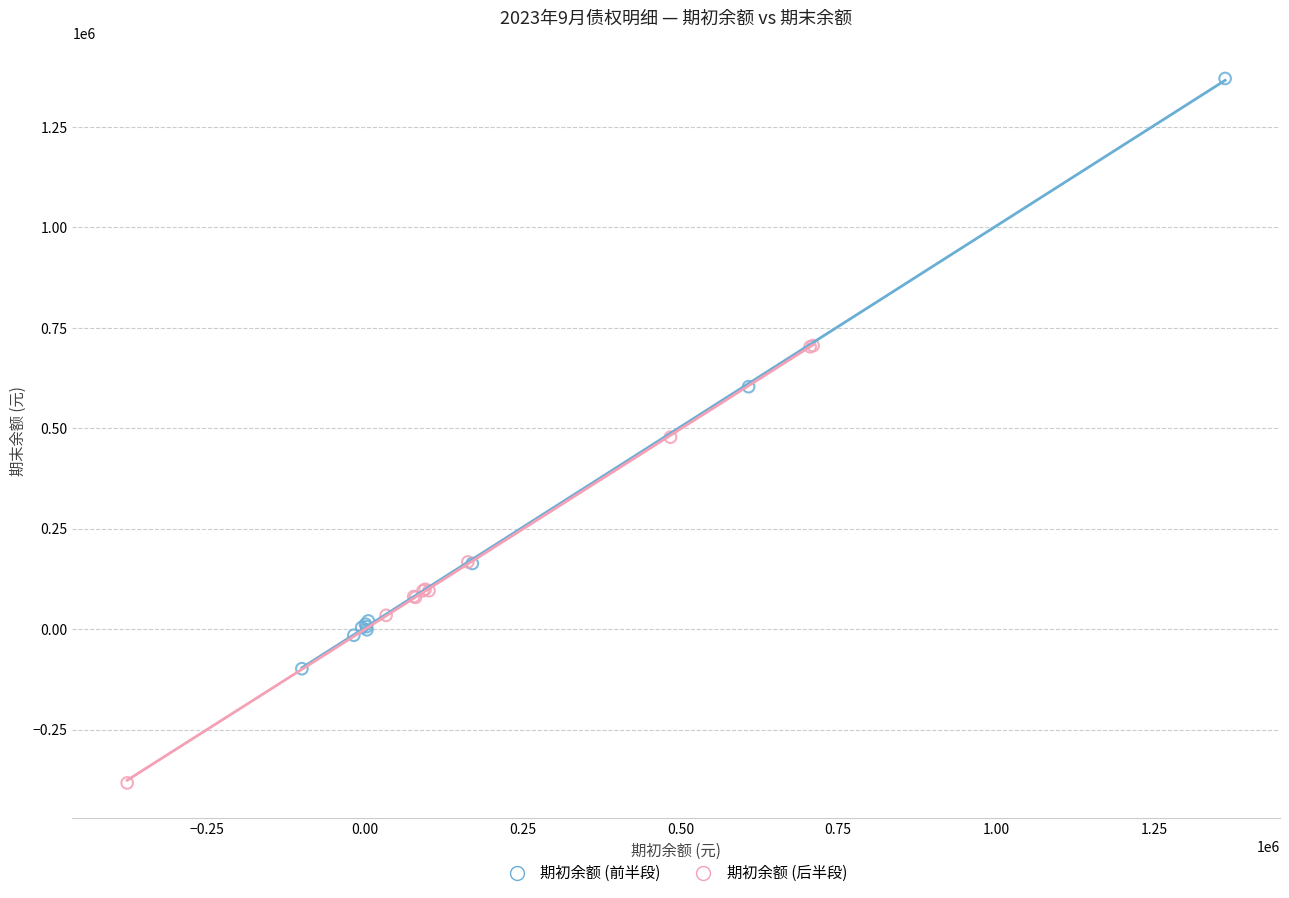

Which series contains the highest Y value?

期初余额 (前半段)